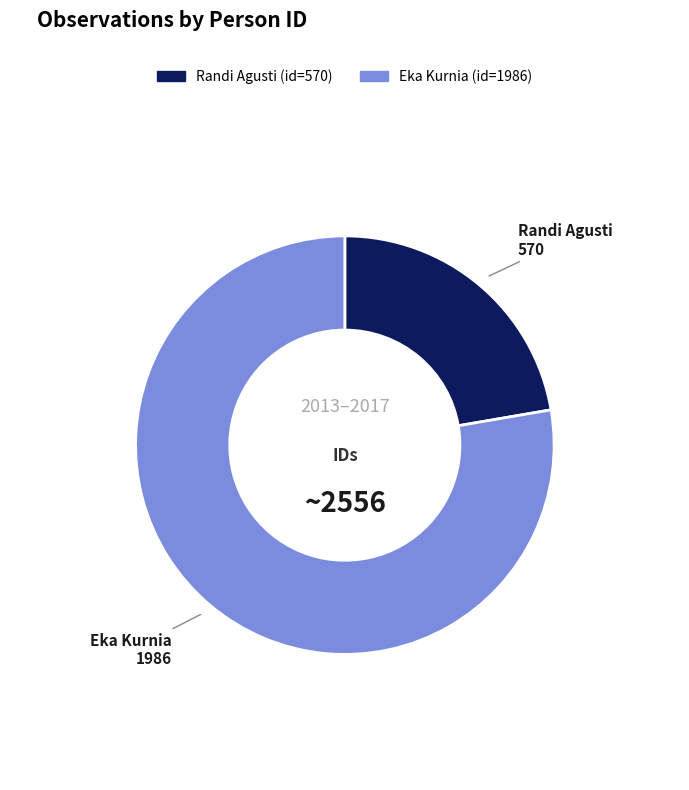

Do Eka Kurnia and Randi Agusti together represent more than half of the pie?

Yes